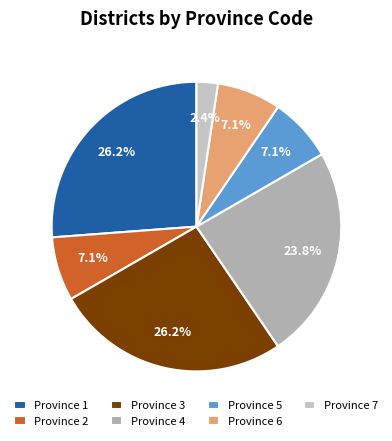

To the nearest percent, what is the average slice percentage?

14%